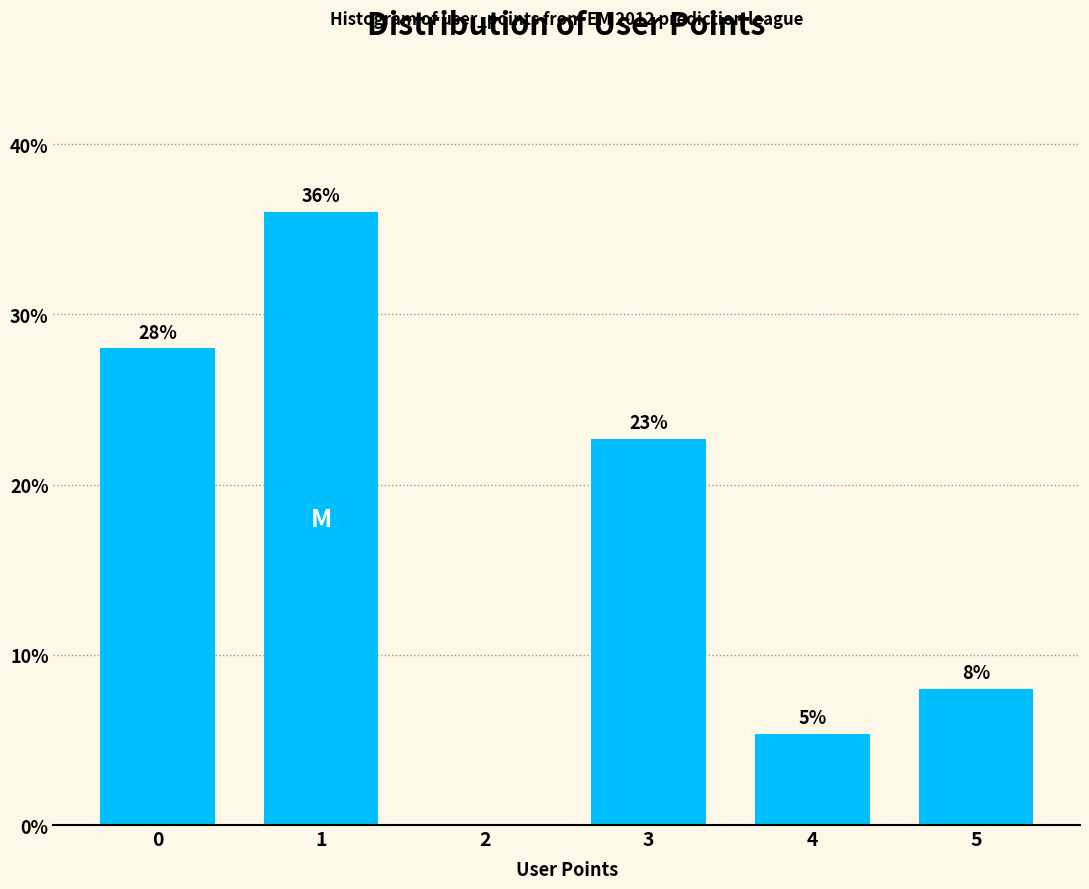

What is the greatest value displayed?

36.0